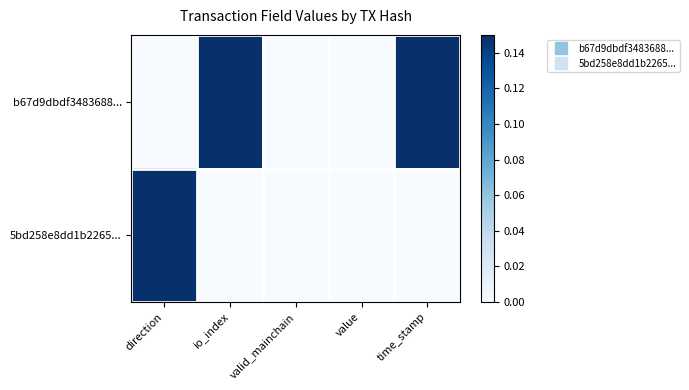

Which has a higher value, value or time_stamp?

time_stamp